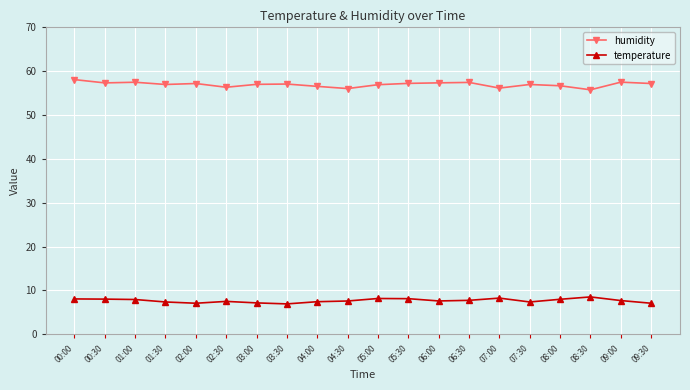

What is the difference between the highest and lowest values at 02:00?

50.0